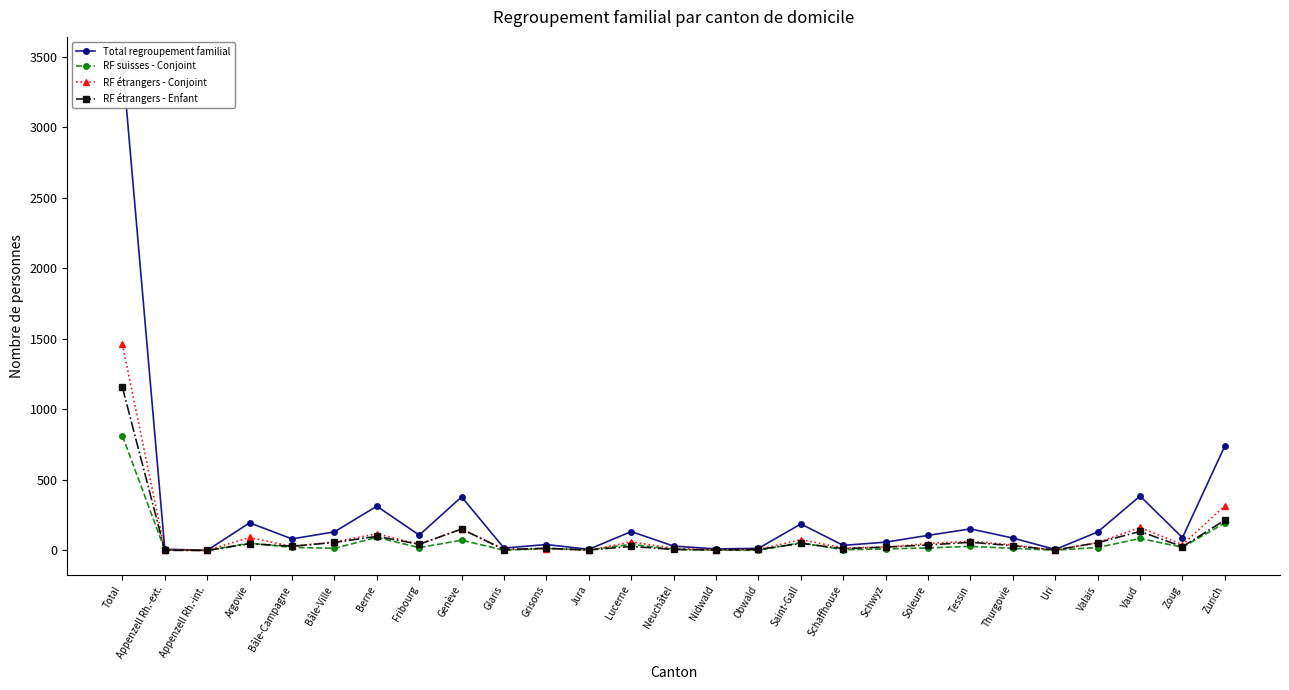

Between Appenzell Rh.-ext. and Argovie, which series saw the biggest shift?

Total regroupement familial